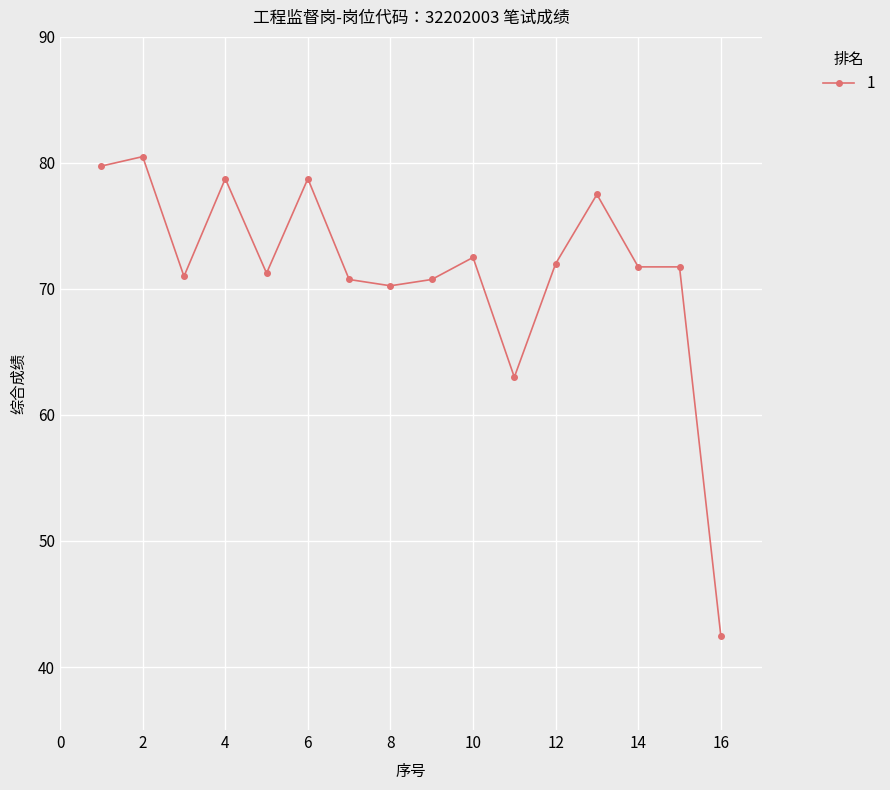

What is the smallest value displayed?

42.5